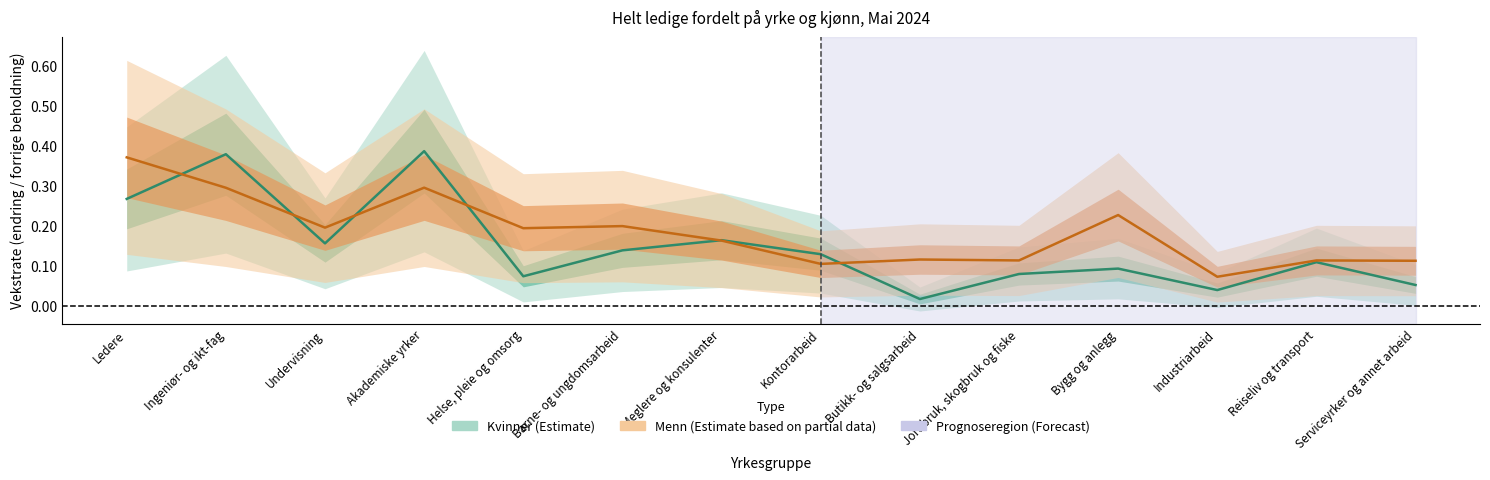

Between Akademiske yrker and Kontorarbeid, which is larger?

Akademiske yrker